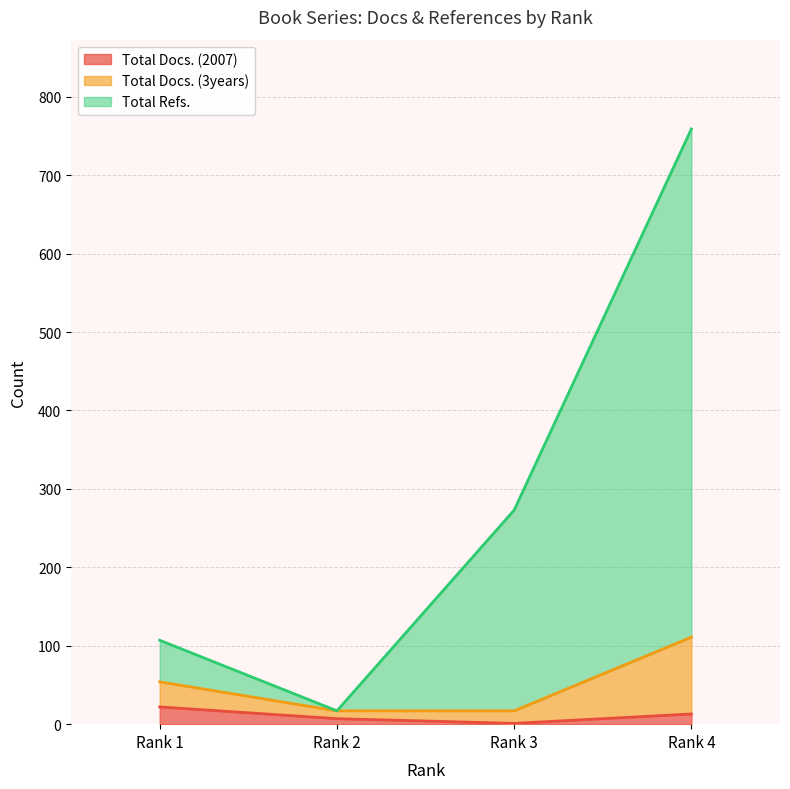

Count the number of categories in the chart.

4